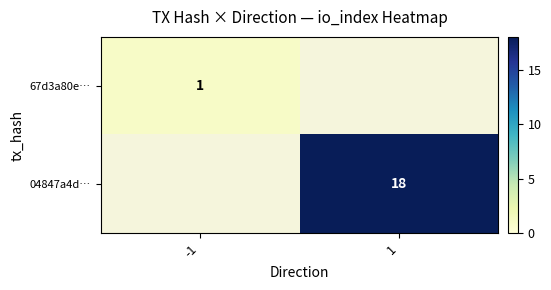

Is it true that 04847a4d… equals 18 at 1?

True